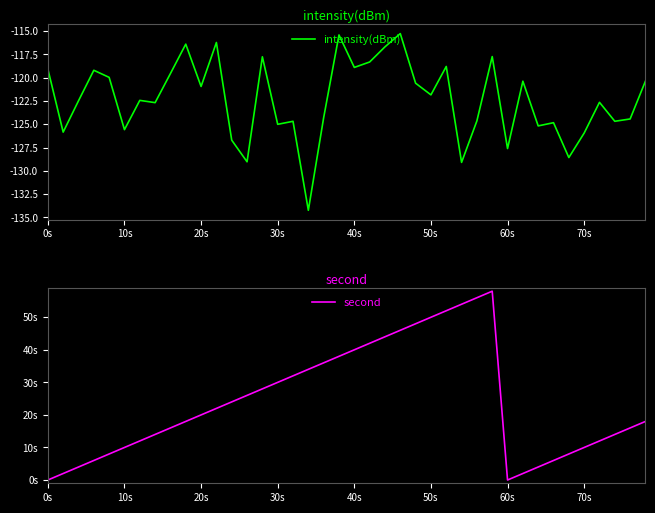

Reading left to right, extract all data points from this chart.

intensity(dBm): -119.1	-125.8	-122.5	-119.2	-120.0	-125.6	-122.4	-122.7	-119.5	-116.4	-120.9	-116.2	-126.7	-129.0	-117.7	-125.0	-124.7	-134.2	-124.3	-115.4	-118.9	-118.3	-116.7	-115.3	-120.6	-121.8	-118.8	-129.1	-124.6	-117.7	-127.6	-120.4	-125.2	-124.8	-128.6	-125.9	-122.6	-124.7	-124.4	-120.4
second: 0.0	2.0	4.0	6.0	8.0	10.0	12.0	14.0	16.0	18.0	20.0	22.0	24.0	26.0	28.0	30.0	32.0	34.0	36.0	38.0	40.0	42.0	44.0	46.0	48.0	50.0	52.0	54.0	56.0	58.0	0.0	2.0	4.0	6.0	8.0	10.0	12.0	14.0	16.0	18.0